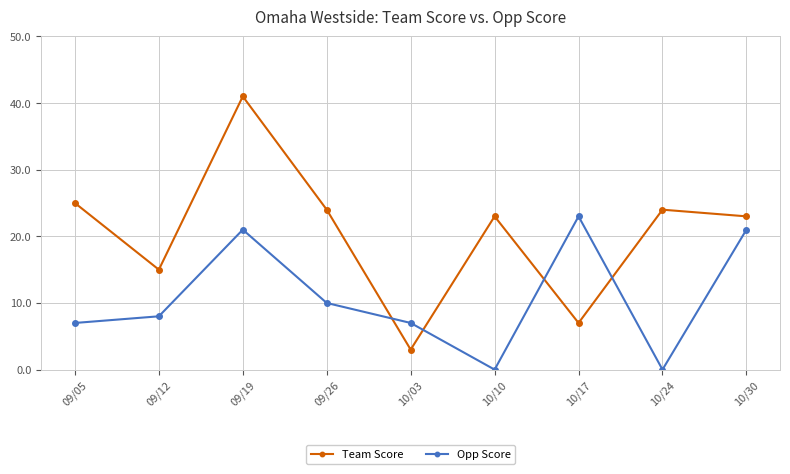

Reading right to left, list all the values displayed in this chart.

Team Score: 10/30=23	10/24=24	10/17=7	10/10=23	10/03=3	09/26=24	09/19=41	09/12=15	09/05=25
Opp Score: 10/30=21	10/24=0	10/17=23	10/10=0	10/03=7	09/26=10	09/19=21	09/12=8	09/05=7